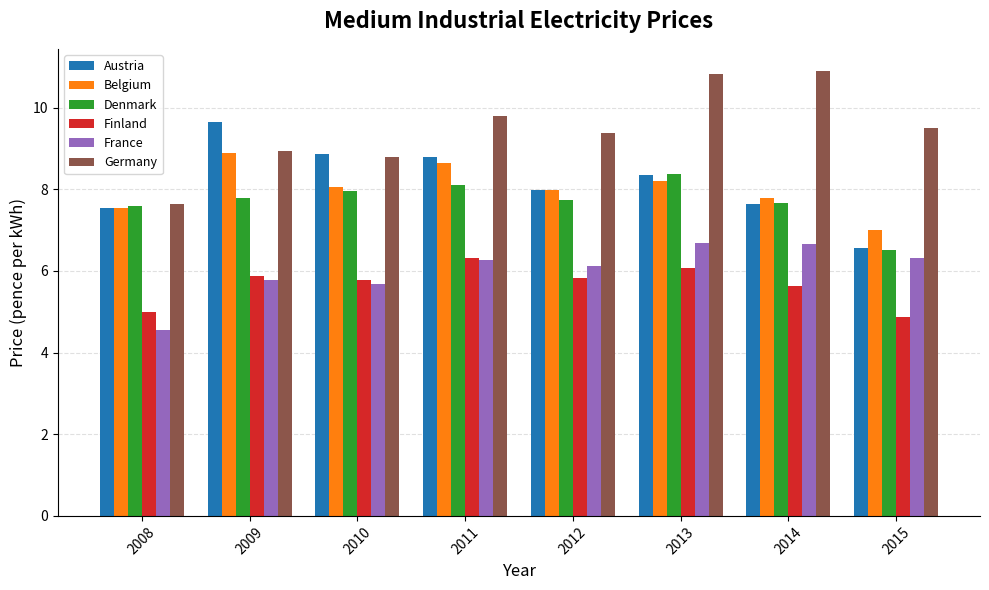

Which category has the lowest value in the Austria series?

2015